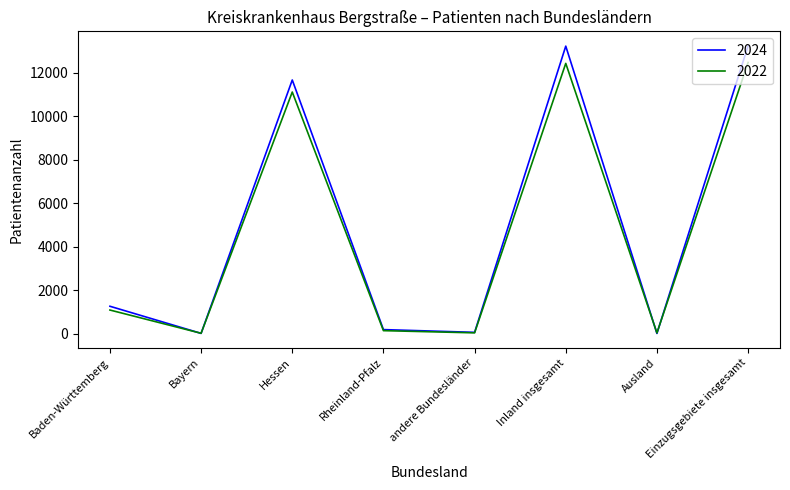

What is the difference between the second highest and minimum values in the 2022 series?

12414.0